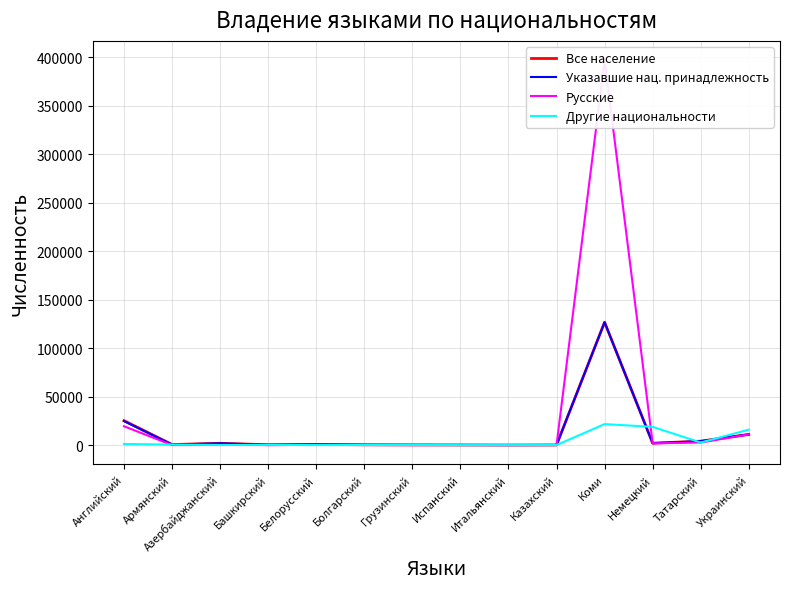

True or false: Русские has more than 0 interior local peaks.

True